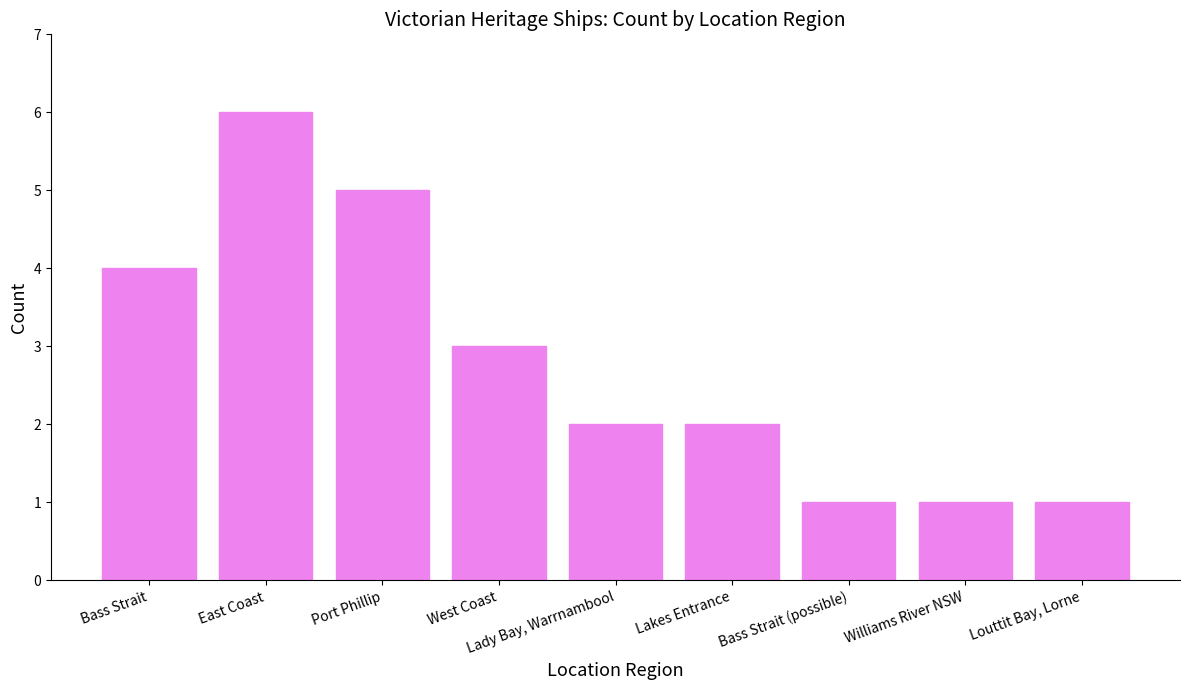

At which category does the chart reach its peak across all series?

East Coast